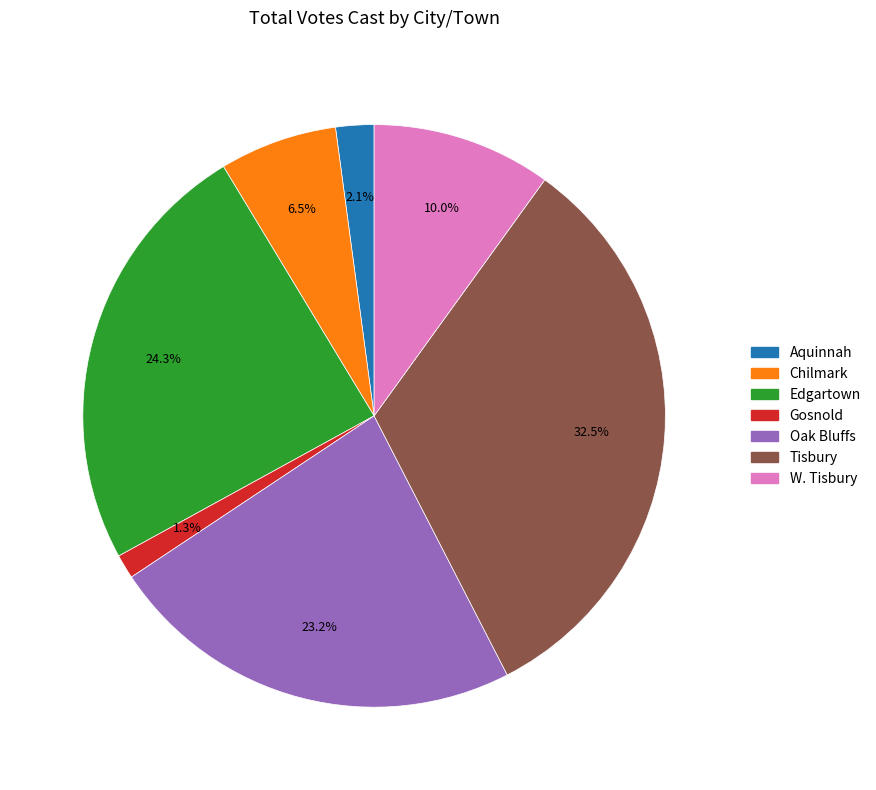

Is there any slice that represents more than half of the pie?

No